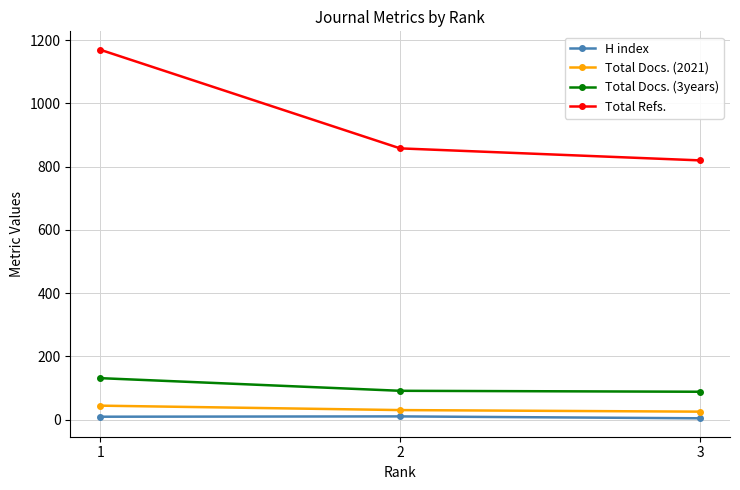

Is the value of Total Docs. (3years) at 3 greater than the value of Total Refs. at 2?

No